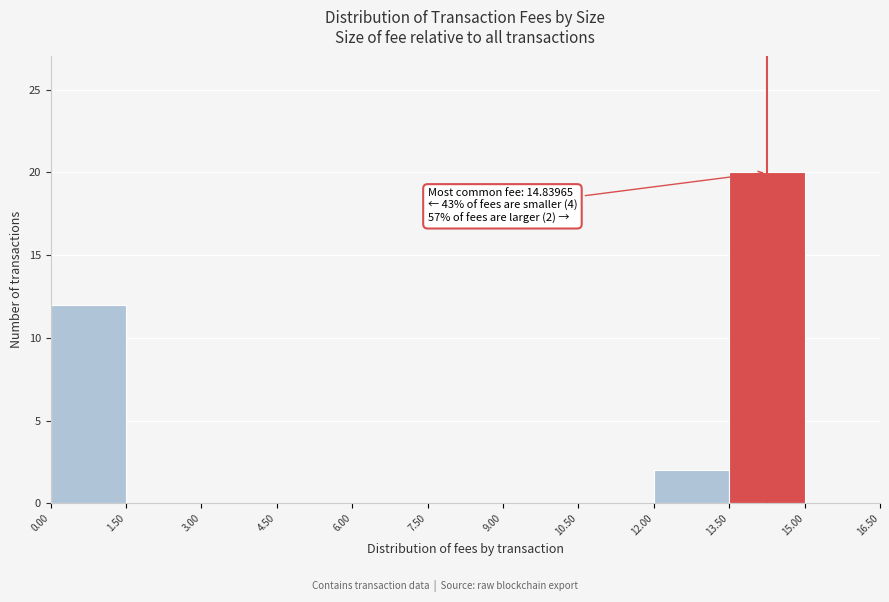

Over which range of the x-axis is the bar tallest?

13.50 to 15.00